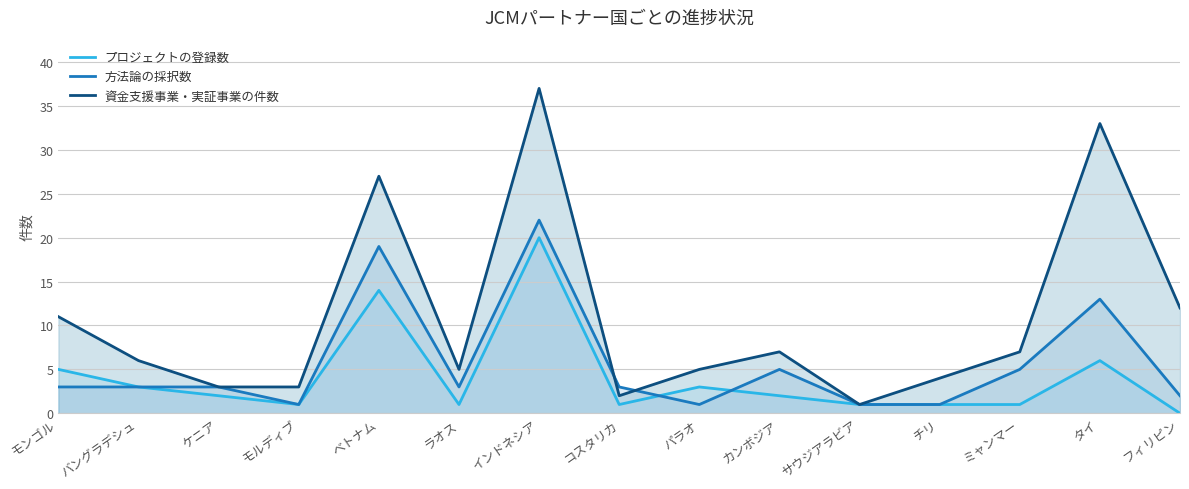

List the labels in order of 方法論の採択数 value, smallest first.

モルディブ, パラオ, サウジアラビア, チリ, フィリピン, モンゴル, バングラデシュ, ケニア, ラオス, コスタリカ, カンボジア, ミャンマー, タイ, ベトナム, インドネシア